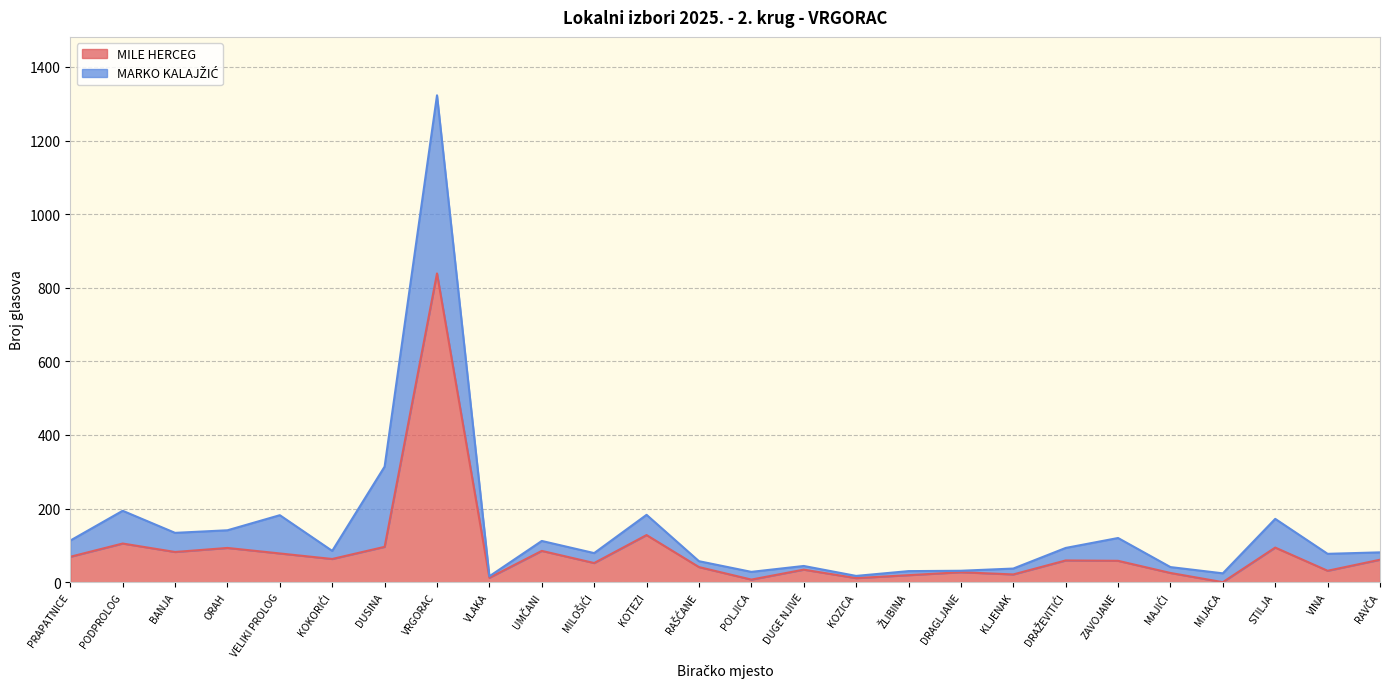

Where does the data first go above 59?

PRAPATNICE